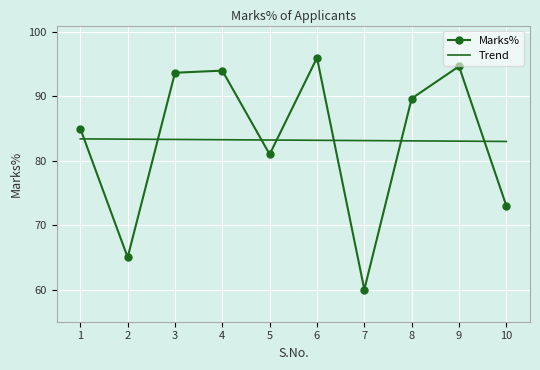

How many times do Marks% and Trend cross each other?

7